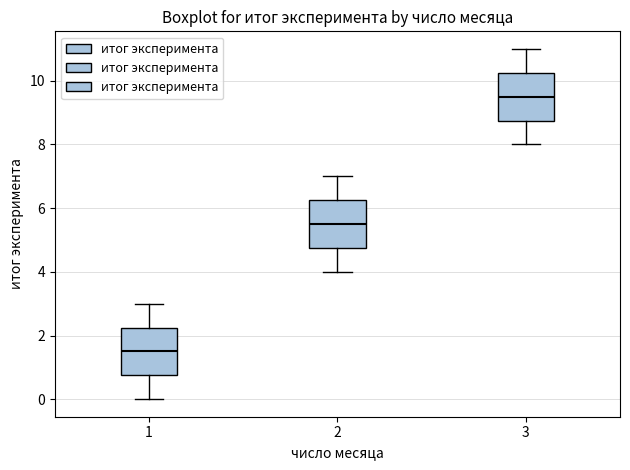

Which box has the highest median line?

3